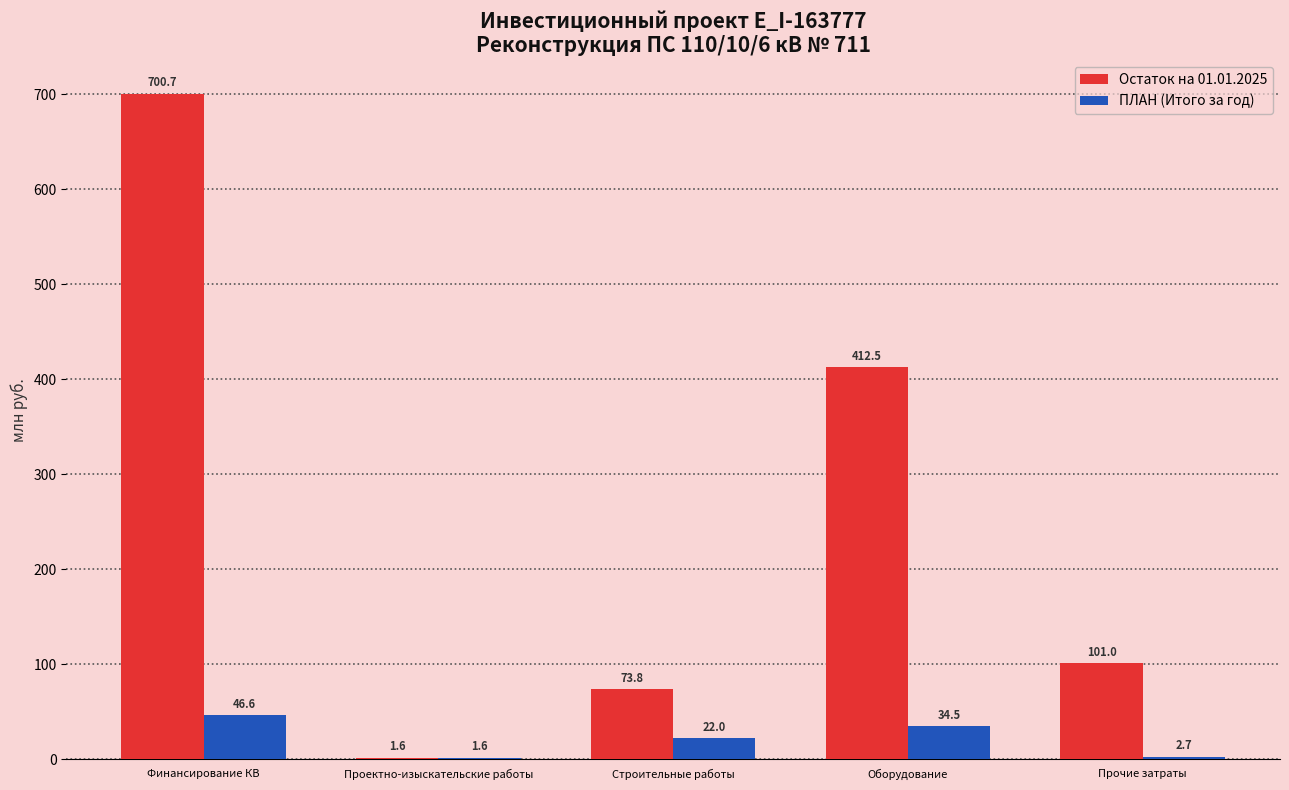

The value of Остаток на 01.01.2025 at Прочие затраты is 22.1. True or false?

False